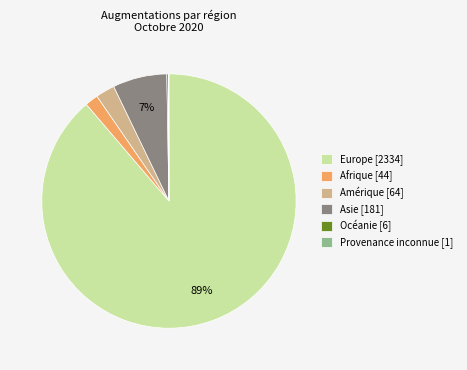

Is the sum of Europe [2334] and Asie [181] greater than half?

Yes